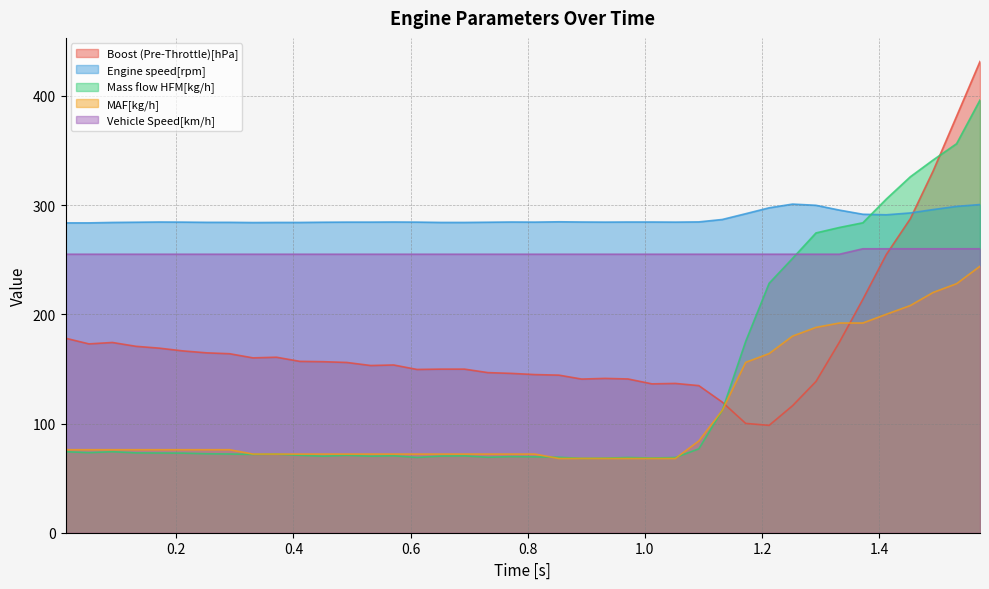

The Boost (Pre-Throttle)[hPa] series shows 50.3 at 0.331. True or false?

False